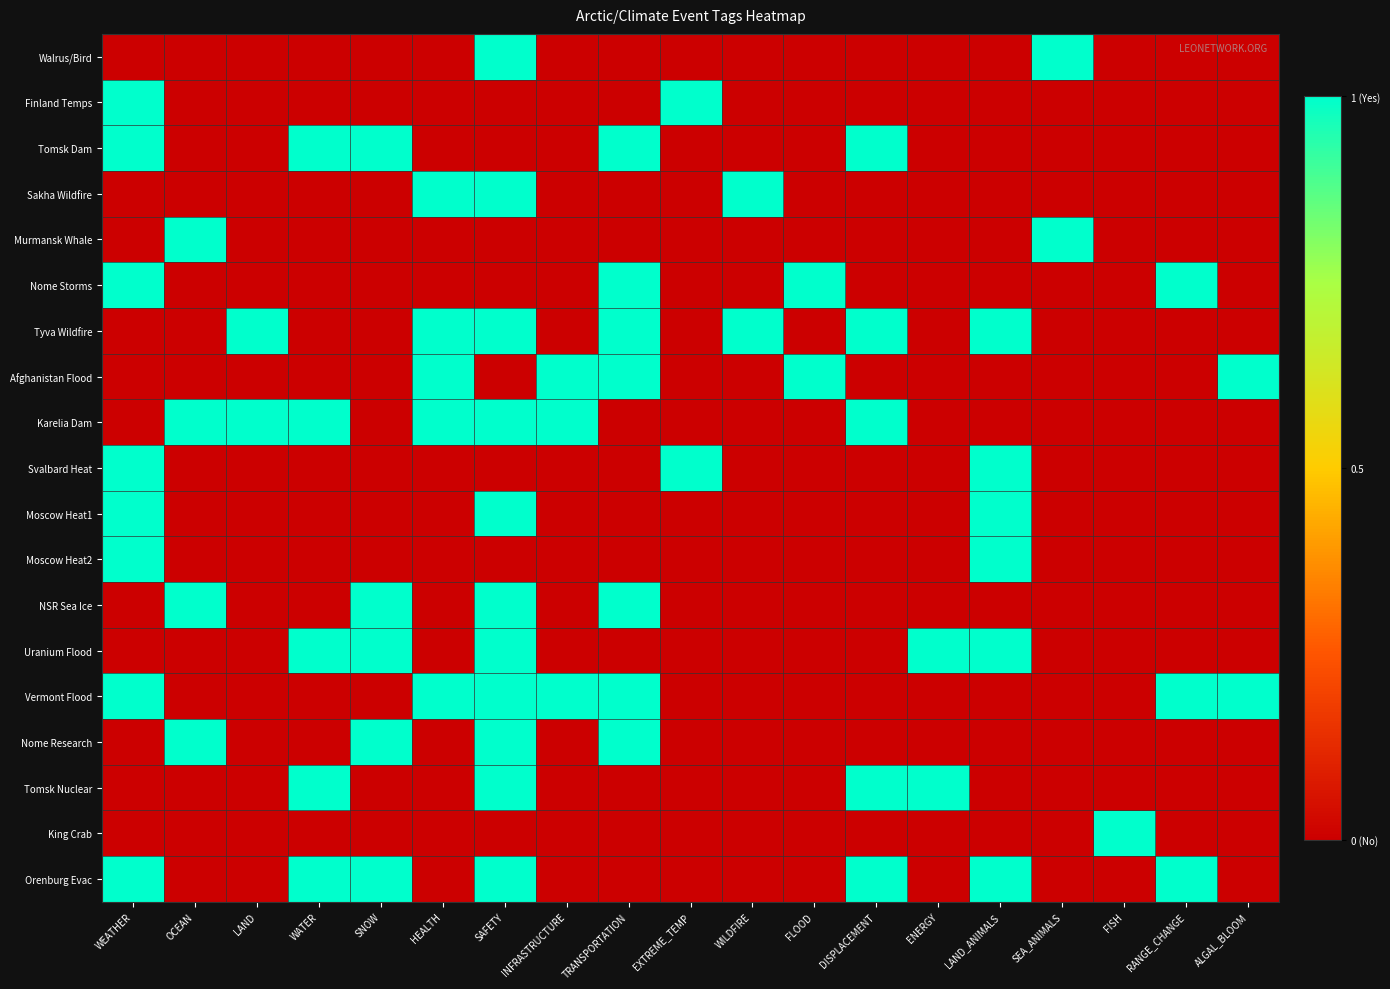

Reading right to left, extract all data points from this chart.

Walrus/Bird: ALGAL_BLOOM=0	RANGE_CHANGE=0	FISH=0	SEA_ANIMALS=1	LAND_ANIMALS=0	ENERGY=0	DISPLACEMENT=0	FLOOD=0	WILDFIRE=0	EXTREME_TEMP=0	TRANSPORTATION=0	INFRASTRUCTURE=0	SAFETY=1	HEALTH=0	SNOW=0	WATER=0	LAND=0	OCEAN=0	WEATHER=0
Finland Temps: ALGAL_BLOOM=0	RANGE_CHANGE=0	FISH=0	SEA_ANIMALS=0	LAND_ANIMALS=0	ENERGY=0	DISPLACEMENT=0	FLOOD=0	WILDFIRE=0	EXTREME_TEMP=1	TRANSPORTATION=0	INFRASTRUCTURE=0	SAFETY=0	HEALTH=0	SNOW=0	WATER=0	LAND=0	OCEAN=0	WEATHER=1
Tomsk Dam: ALGAL_BLOOM=0	RANGE_CHANGE=0	FISH=0	SEA_ANIMALS=0	LAND_ANIMALS=0	ENERGY=0	DISPLACEMENT=1	FLOOD=0	WILDFIRE=0	EXTREME_TEMP=0	TRANSPORTATION=1	INFRASTRUCTURE=0	SAFETY=0	HEALTH=0	SNOW=1	WATER=1	LAND=0	OCEAN=0	WEATHER=1
Sakha Wildfire: ALGAL_BLOOM=0	RANGE_CHANGE=0	FISH=0	SEA_ANIMALS=0	LAND_ANIMALS=0	ENERGY=0	DISPLACEMENT=0	FLOOD=0	WILDFIRE=1	EXTREME_TEMP=0	TRANSPORTATION=0	INFRASTRUCTURE=0	SAFETY=1	HEALTH=1	SNOW=0	WATER=0	LAND=0	OCEAN=0	WEATHER=0
Murmansk Whale: ALGAL_BLOOM=0	RANGE_CHANGE=0	FISH=0	SEA_ANIMALS=1	LAND_ANIMALS=0	ENERGY=0	DISPLACEMENT=0	FLOOD=0	WILDFIRE=0	EXTREME_TEMP=0	TRANSPORTATION=0	INFRASTRUCTURE=0	SAFETY=0	HEALTH=0	SNOW=0	WATER=0	LAND=0	OCEAN=1	WEATHER=0
Nome Storms: ALGAL_BLOOM=0	RANGE_CHANGE=1	FISH=0	SEA_ANIMALS=0	LAND_ANIMALS=0	ENERGY=0	DISPLACEMENT=0	FLOOD=1	WILDFIRE=0	EXTREME_TEMP=0	TRANSPORTATION=1	INFRASTRUCTURE=0	SAFETY=0	HEALTH=0	SNOW=0	WATER=0	LAND=0	OCEAN=0	WEATHER=1
Tyva Wildfire: ALGAL_BLOOM=0	RANGE_CHANGE=0	FISH=0	SEA_ANIMALS=0	LAND_ANIMALS=1	ENERGY=0	DISPLACEMENT=1	FLOOD=0	WILDFIRE=1	EXTREME_TEMP=0	TRANSPORTATION=1	INFRASTRUCTURE=0	SAFETY=1	HEALTH=1	SNOW=0	WATER=0	LAND=1	OCEAN=0	WEATHER=0
Afghanistan Flood: ALGAL_BLOOM=1	RANGE_CHANGE=0	FISH=0	SEA_ANIMALS=0	LAND_ANIMALS=0	ENERGY=0	DISPLACEMENT=0	FLOOD=1	WILDFIRE=0	EXTREME_TEMP=0	TRANSPORTATION=1	INFRASTRUCTURE=1	SAFETY=0	HEALTH=1	SNOW=0	WATER=0	LAND=0	OCEAN=0	WEATHER=0
Karelia Dam: ALGAL_BLOOM=0	RANGE_CHANGE=0	FISH=0	SEA_ANIMALS=0	LAND_ANIMALS=0	ENERGY=0	DISPLACEMENT=1	FLOOD=0	WILDFIRE=0	EXTREME_TEMP=0	TRANSPORTATION=0	INFRASTRUCTURE=1	SAFETY=1	HEALTH=1	SNOW=0	WATER=1	LAND=1	OCEAN=1	WEATHER=0
Svalbard Heat: ALGAL_BLOOM=0	RANGE_CHANGE=0	FISH=0	SEA_ANIMALS=0	LAND_ANIMALS=1	ENERGY=0	DISPLACEMENT=0	FLOOD=0	WILDFIRE=0	EXTREME_TEMP=1	TRANSPORTATION=0	INFRASTRUCTURE=0	SAFETY=0	HEALTH=0	SNOW=0	WATER=0	LAND=0	OCEAN=0	WEATHER=1
Moscow Heat1: ALGAL_BLOOM=0	RANGE_CHANGE=0	FISH=0	SEA_ANIMALS=0	LAND_ANIMALS=1	ENERGY=0	DISPLACEMENT=0	FLOOD=0	WILDFIRE=0	EXTREME_TEMP=0	TRANSPORTATION=0	INFRASTRUCTURE=0	SAFETY=1	HEALTH=0	SNOW=0	WATER=0	LAND=0	OCEAN=0	WEATHER=1
Moscow Heat2: ALGAL_BLOOM=0	RANGE_CHANGE=0	FISH=0	SEA_ANIMALS=0	LAND_ANIMALS=1	ENERGY=0	DISPLACEMENT=0	FLOOD=0	WILDFIRE=0	EXTREME_TEMP=0	TRANSPORTATION=0	INFRASTRUCTURE=0	SAFETY=0	HEALTH=0	SNOW=0	WATER=0	LAND=0	OCEAN=0	WEATHER=1
NSR Sea Ice: ALGAL_BLOOM=0	RANGE_CHANGE=0	FISH=0	SEA_ANIMALS=0	LAND_ANIMALS=0	ENERGY=0	DISPLACEMENT=0	FLOOD=0	WILDFIRE=0	EXTREME_TEMP=0	TRANSPORTATION=1	INFRASTRUCTURE=0	SAFETY=1	HEALTH=0	SNOW=1	WATER=0	LAND=0	OCEAN=1	WEATHER=0
Uranium Flood: ALGAL_BLOOM=0	RANGE_CHANGE=0	FISH=0	SEA_ANIMALS=0	LAND_ANIMALS=1	ENERGY=1	DISPLACEMENT=0	FLOOD=0	WILDFIRE=0	EXTREME_TEMP=0	TRANSPORTATION=0	INFRASTRUCTURE=0	SAFETY=1	HEALTH=0	SNOW=1	WATER=1	LAND=0	OCEAN=0	WEATHER=0
Vermont Flood: ALGAL_BLOOM=1	RANGE_CHANGE=1	FISH=0	SEA_ANIMALS=0	LAND_ANIMALS=0	ENERGY=0	DISPLACEMENT=0	FLOOD=0	WILDFIRE=0	EXTREME_TEMP=0	TRANSPORTATION=1	INFRASTRUCTURE=1	SAFETY=1	HEALTH=1	SNOW=0	WATER=0	LAND=0	OCEAN=0	WEATHER=1
Nome Research: ALGAL_BLOOM=0	RANGE_CHANGE=0	FISH=0	SEA_ANIMALS=0	LAND_ANIMALS=0	ENERGY=0	DISPLACEMENT=0	FLOOD=0	WILDFIRE=0	EXTREME_TEMP=0	TRANSPORTATION=1	INFRASTRUCTURE=0	SAFETY=1	HEALTH=0	SNOW=1	WATER=0	LAND=0	OCEAN=1	WEATHER=0
Tomsk Nuclear: ALGAL_BLOOM=0	RANGE_CHANGE=0	FISH=0	SEA_ANIMALS=0	LAND_ANIMALS=0	ENERGY=1	DISPLACEMENT=1	FLOOD=0	WILDFIRE=0	EXTREME_TEMP=0	TRANSPORTATION=0	INFRASTRUCTURE=0	SAFETY=1	HEALTH=0	SNOW=0	WATER=1	LAND=0	OCEAN=0	WEATHER=0
King Crab: ALGAL_BLOOM=0	RANGE_CHANGE=0	FISH=1	SEA_ANIMALS=0	LAND_ANIMALS=0	ENERGY=0	DISPLACEMENT=0	FLOOD=0	WILDFIRE=0	EXTREME_TEMP=0	TRANSPORTATION=0	INFRASTRUCTURE=0	SAFETY=0	HEALTH=0	SNOW=0	WATER=0	LAND=0	OCEAN=0	WEATHER=0
Orenburg Evac: ALGAL_BLOOM=0	RANGE_CHANGE=1	FISH=0	SEA_ANIMALS=0	LAND_ANIMALS=1	ENERGY=0	DISPLACEMENT=1	FLOOD=0	WILDFIRE=0	EXTREME_TEMP=0	TRANSPORTATION=0	INFRASTRUCTURE=0	SAFETY=1	HEALTH=0	SNOW=1	WATER=1	LAND=0	OCEAN=0	WEATHER=1